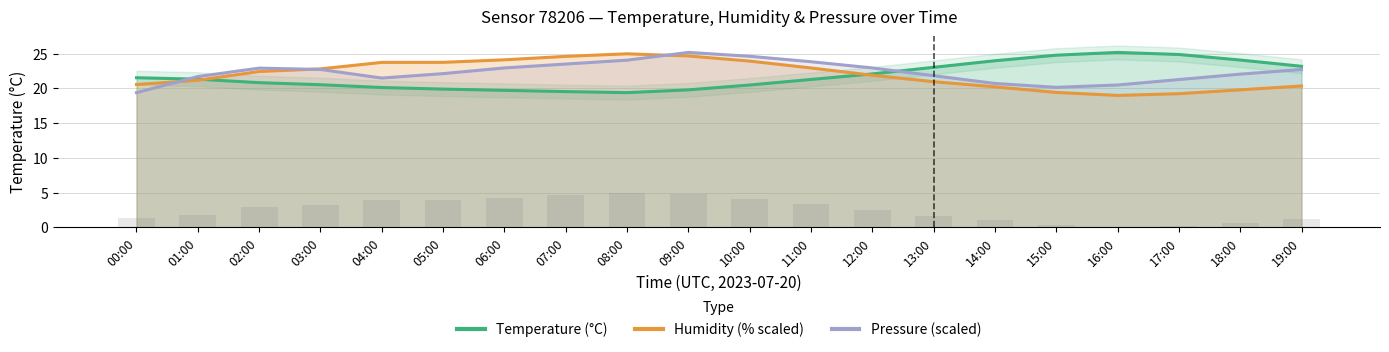

What is the total value across all series at 17:00?

65.4